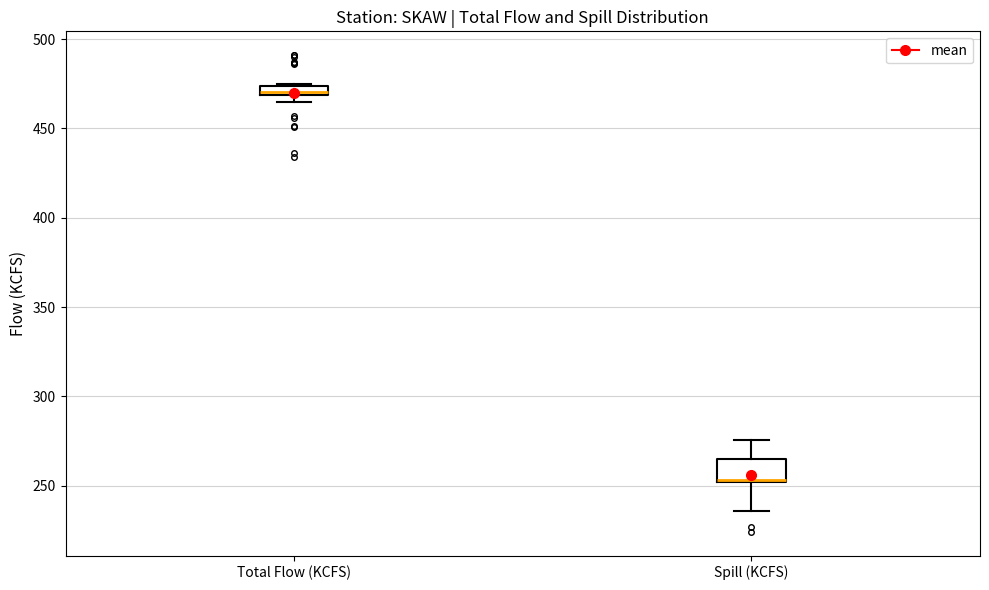

Which box has the lowest median line?

Spill (KCFS)